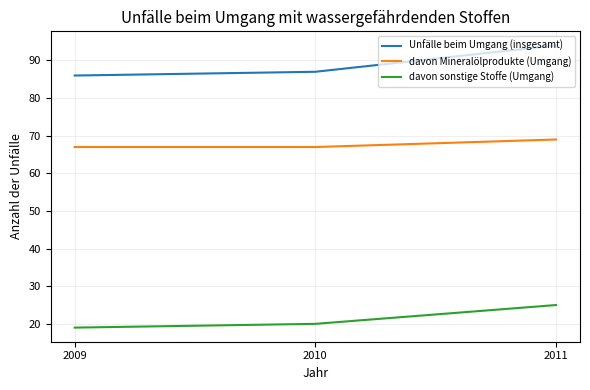

What are all the series names shown in the legend?

Unfälle beim Umgang (insgesamt), davon Mineralölprodukte (Umgang), davon sonstige Stoffe (Umgang)